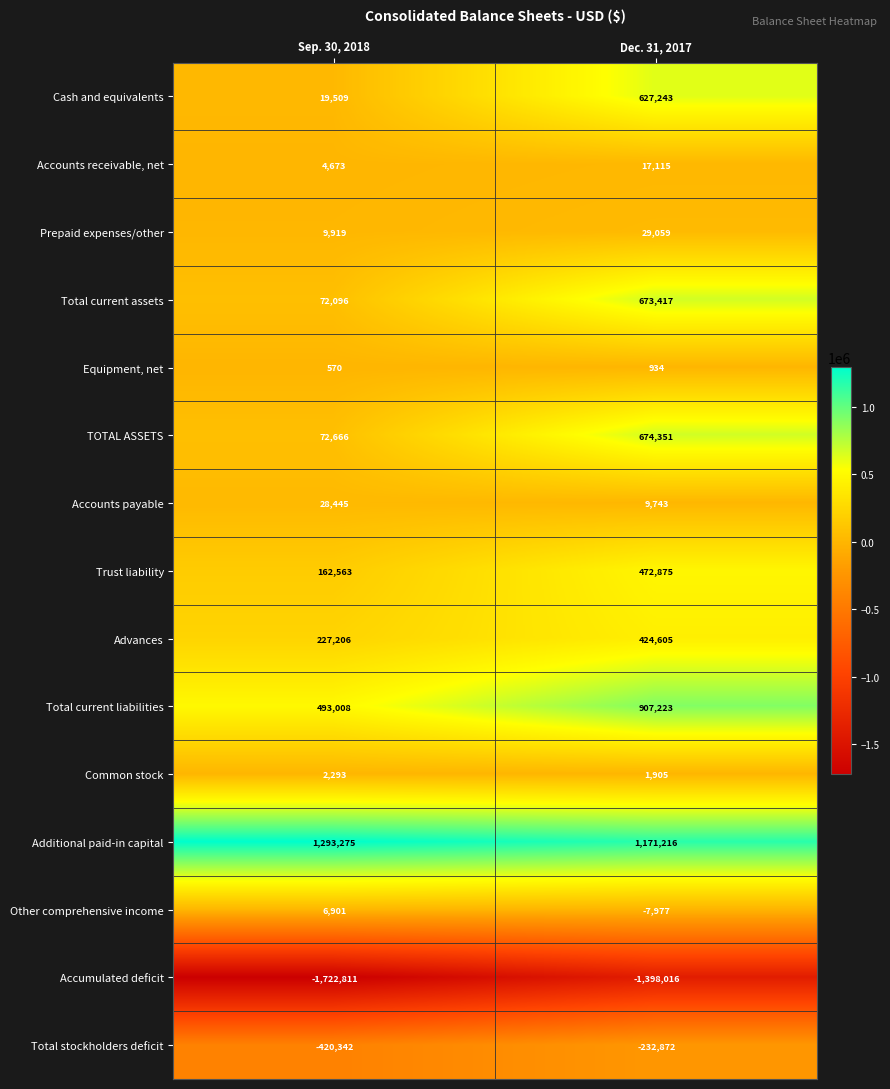

What is the sum of the Total current liabilities values at Sep. 30, 2018 and Dec. 31, 2017?

1400231